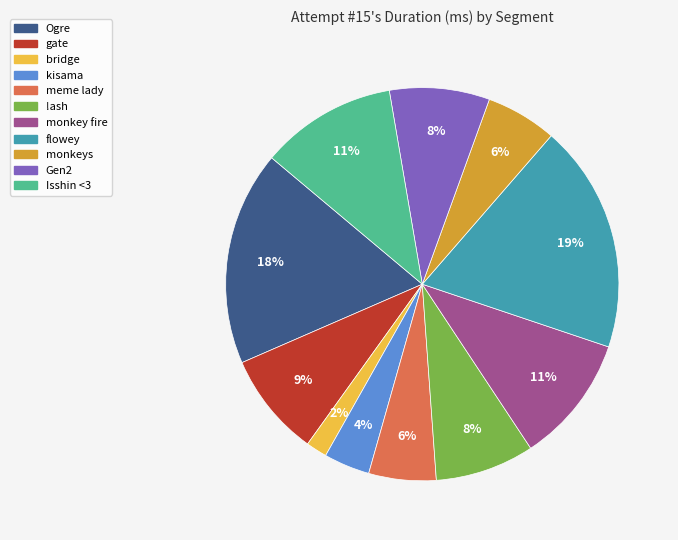

Does !ash represent more than half of the total?

No